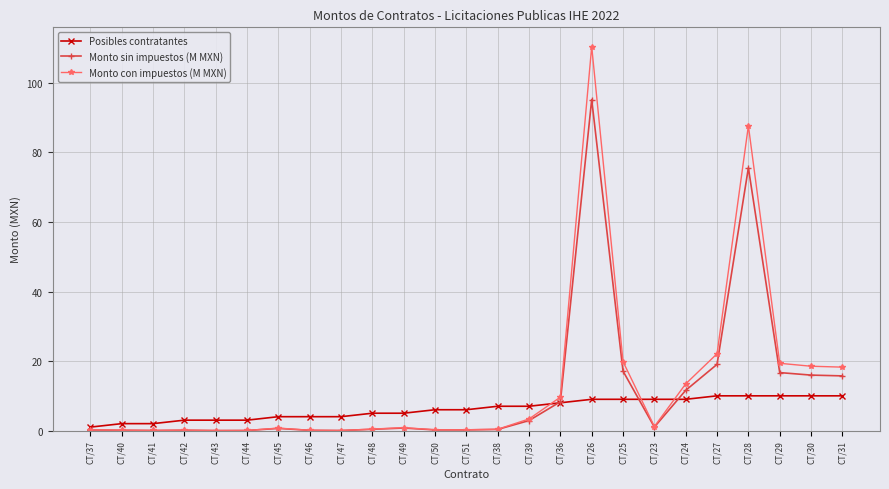

True or false: Monto sin impuestos (M MXN) has a value of 0.1 at CT/46.

True